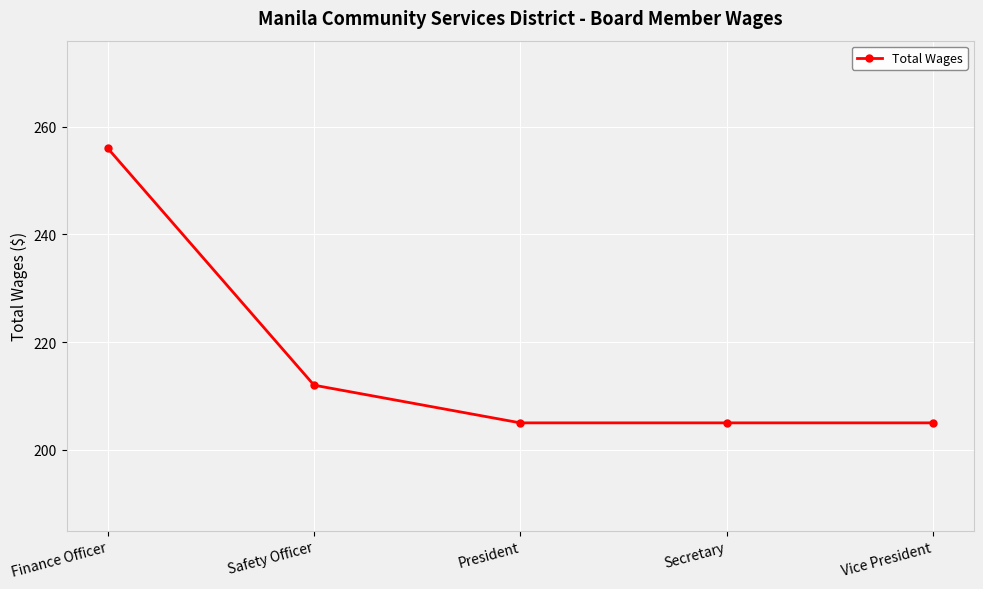

The chart shows a value of 326 at Secretary. True or false?

False